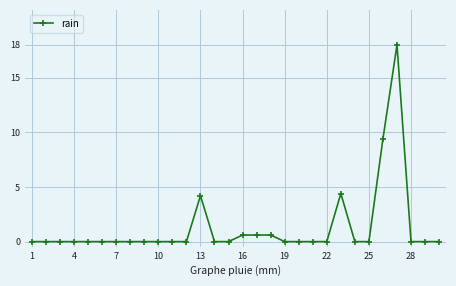

What is the average value?

1.3